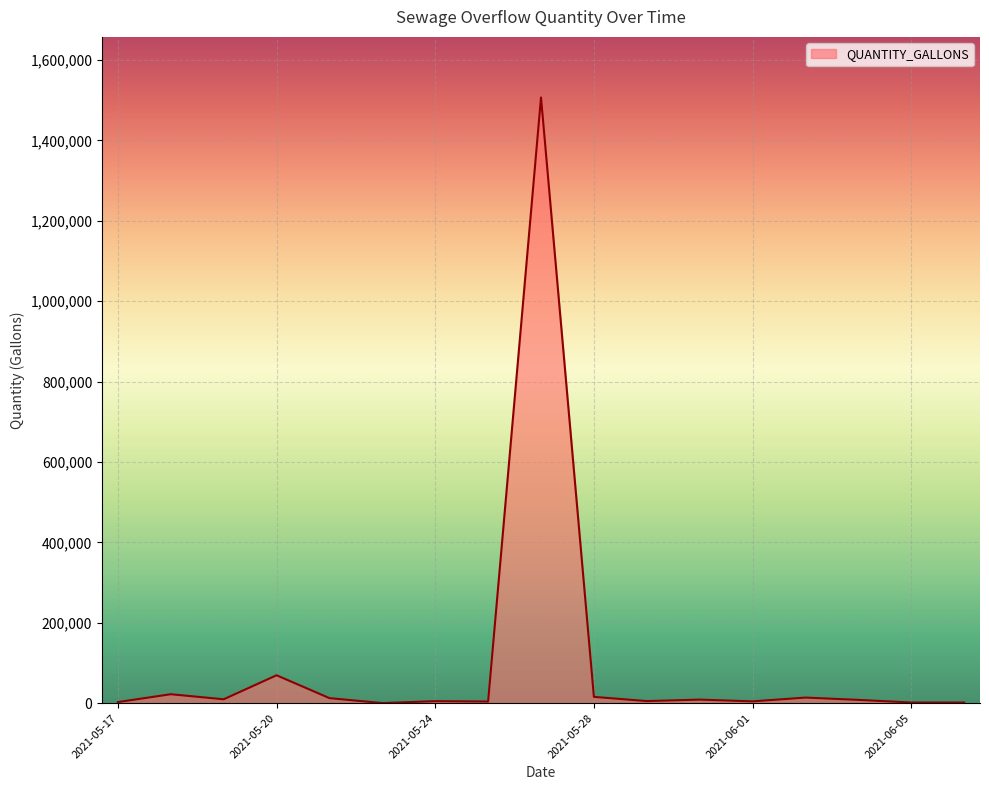

What is the difference between the maximum and minimum values?

1506450